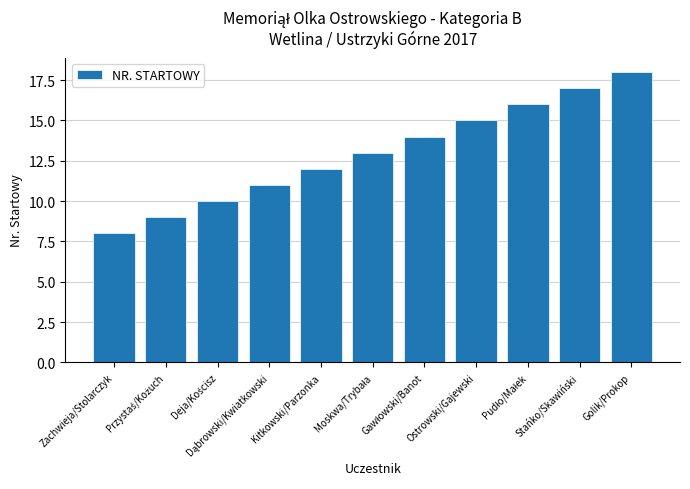

What is the value of the 3rd bar from the left?

10